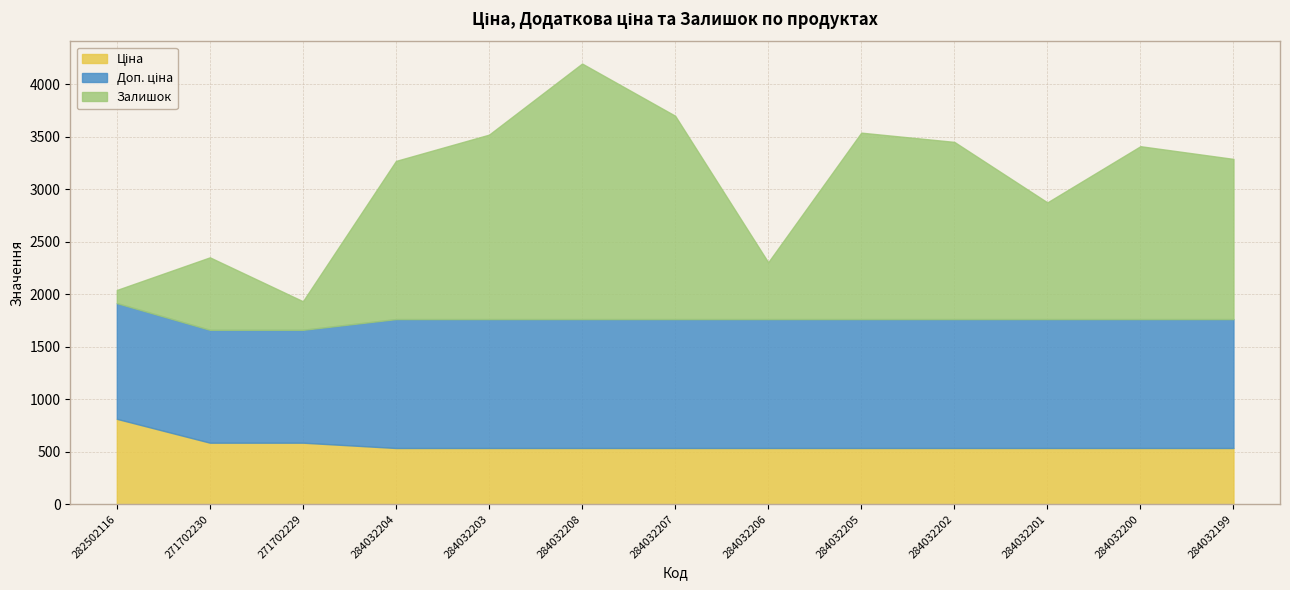

The value of Ціна at 284032203 is 535.4. True or false?

True